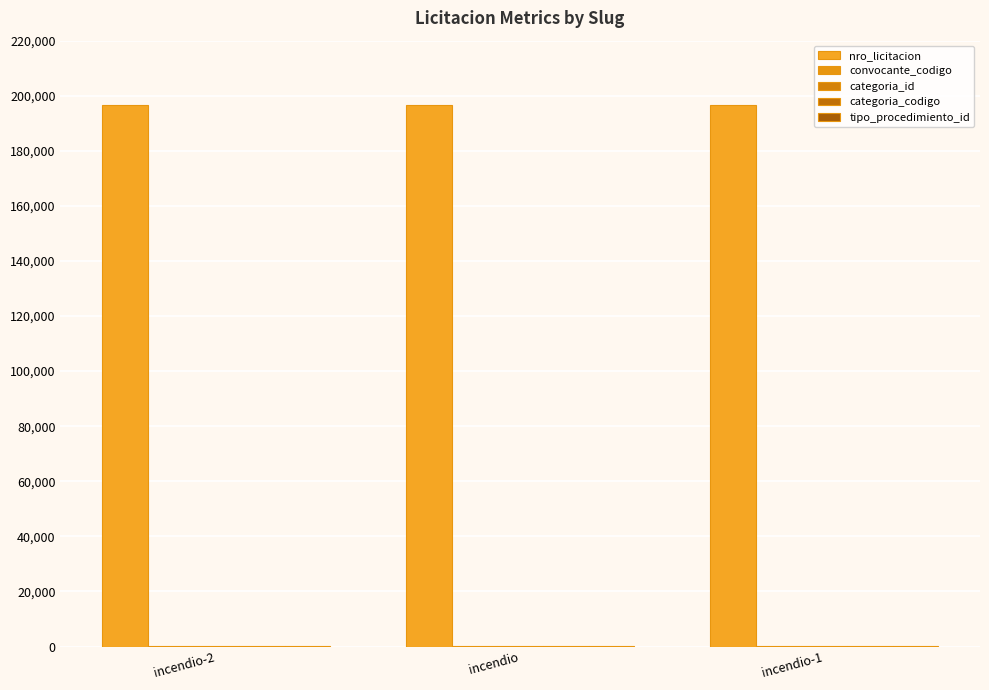

Is the value of convocante_codigo at incendio greater than the value of categoria_id at incendio-2?

Yes